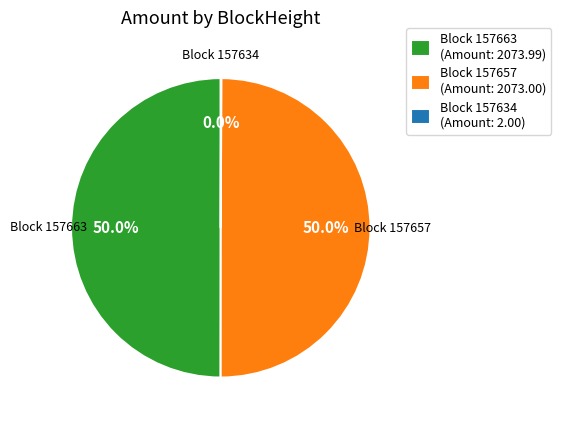

What is the total percentage of Block 157657 (Amount: 2073.00) and Block 157663 (Amount: 2073.99)?

100.0%